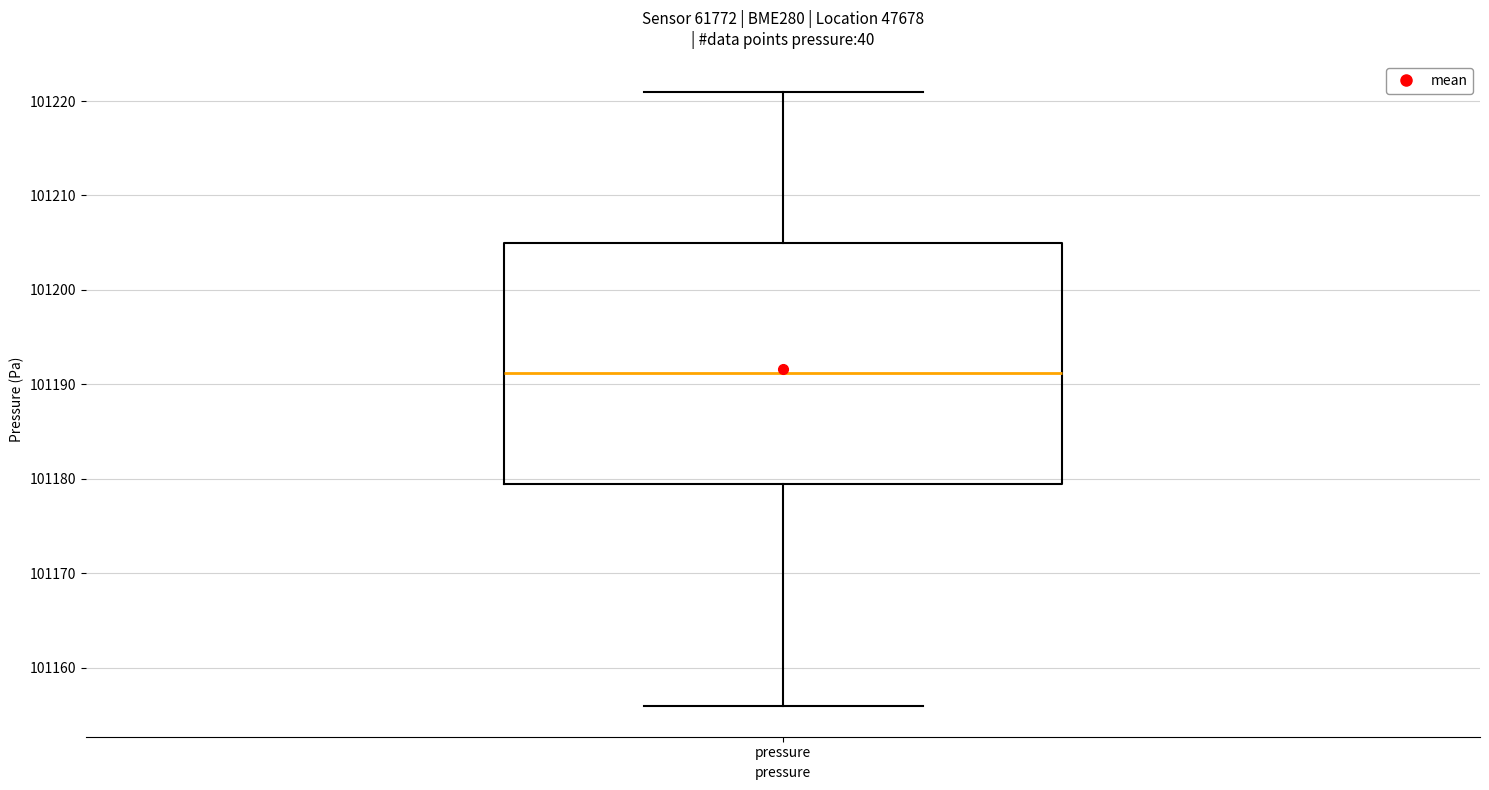

Read this box plot against the y-axis: the position of the median line, the range covered by the box, and the ends of both whiskers. The values are not printed on the chart, so give them approximately, as read against the axis.

median 101191, box 101179 to 101205, whiskers 101156 to 101221